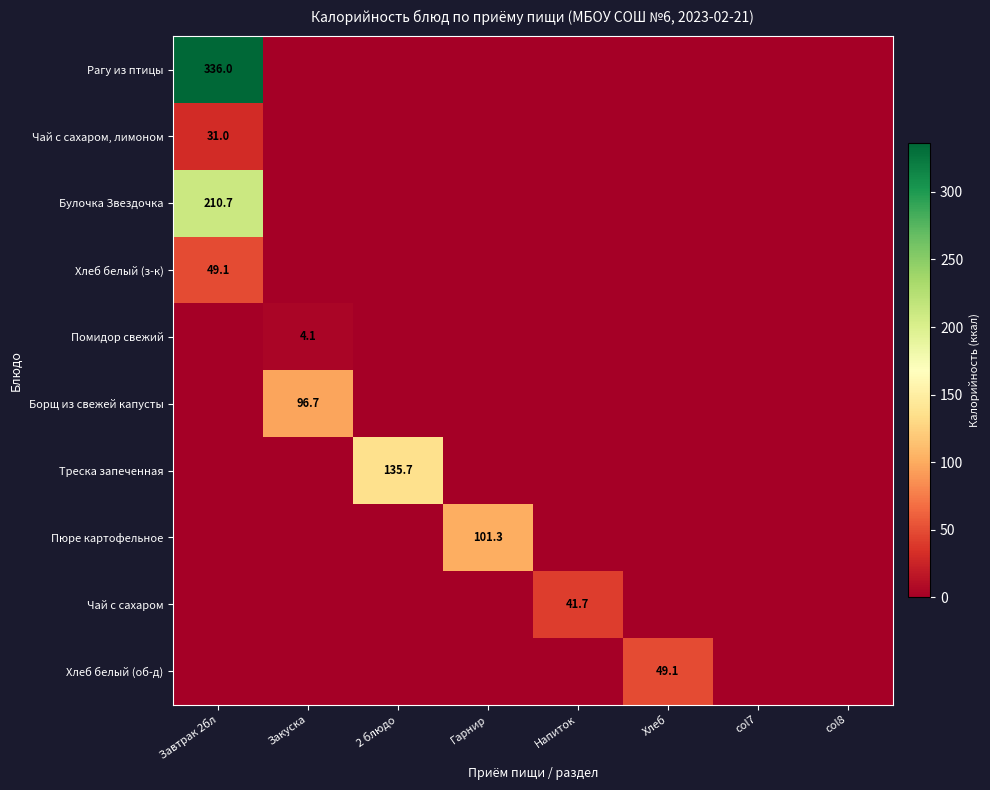

The Хлеб белый (об-д) series shows 49.1 at Хлеб. True or false?

True